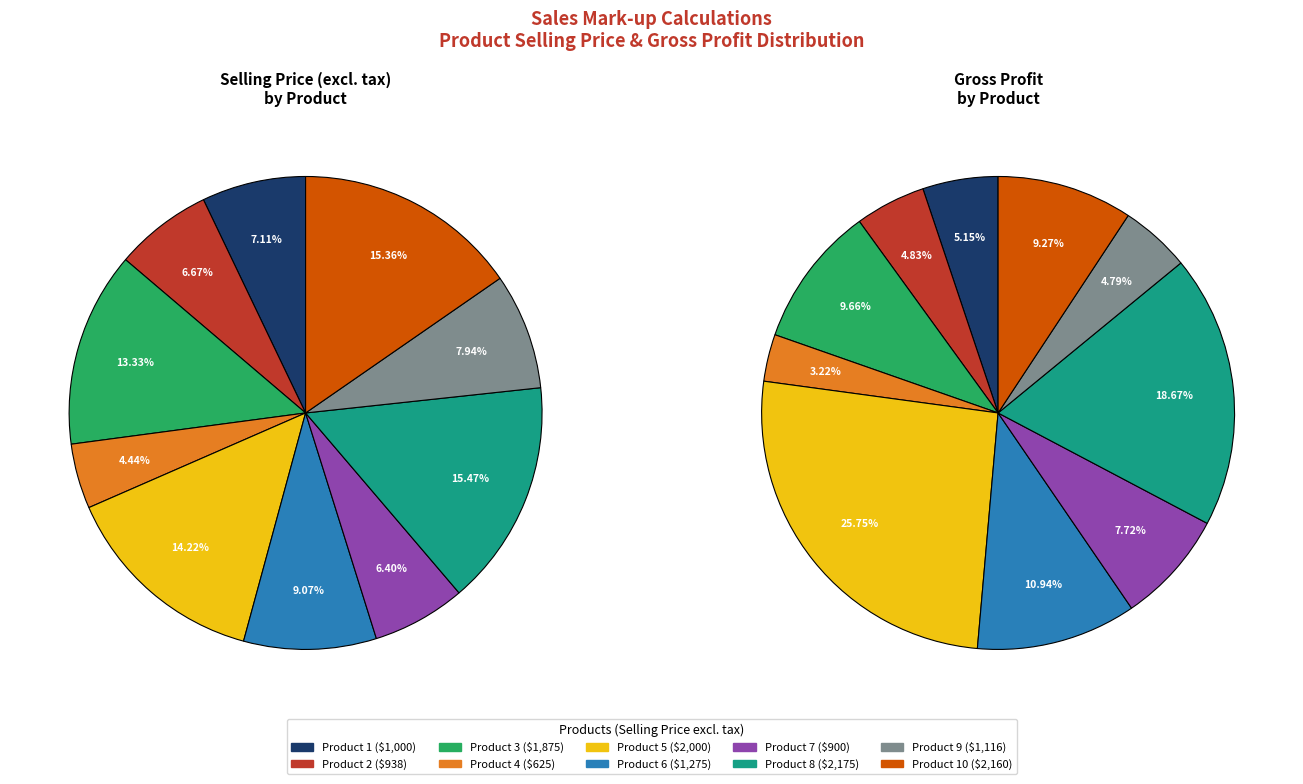

Does Product 2 represent more than half of the total?

No